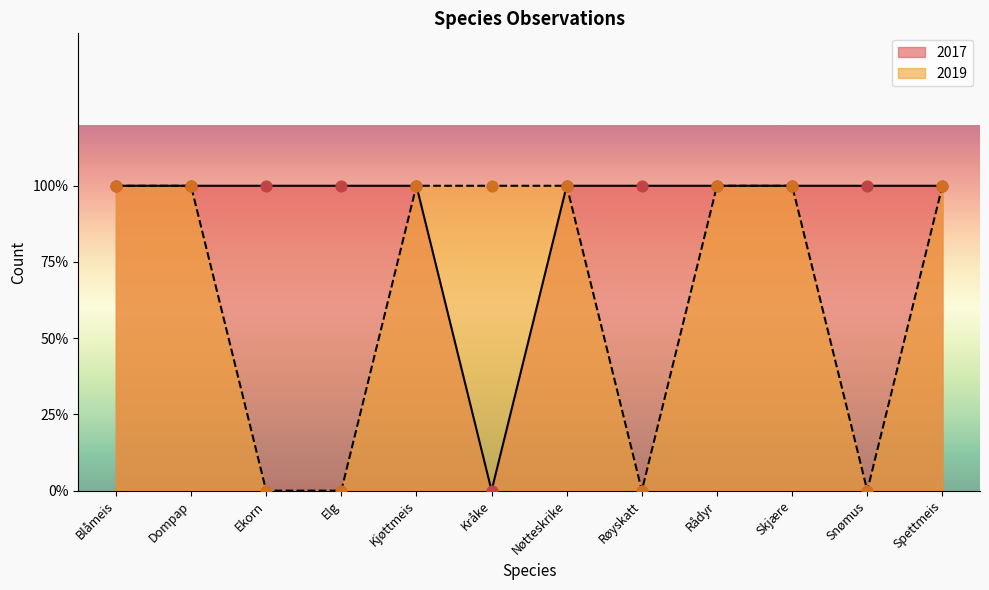

What are all the series names shown in the legend?

2017, 2019